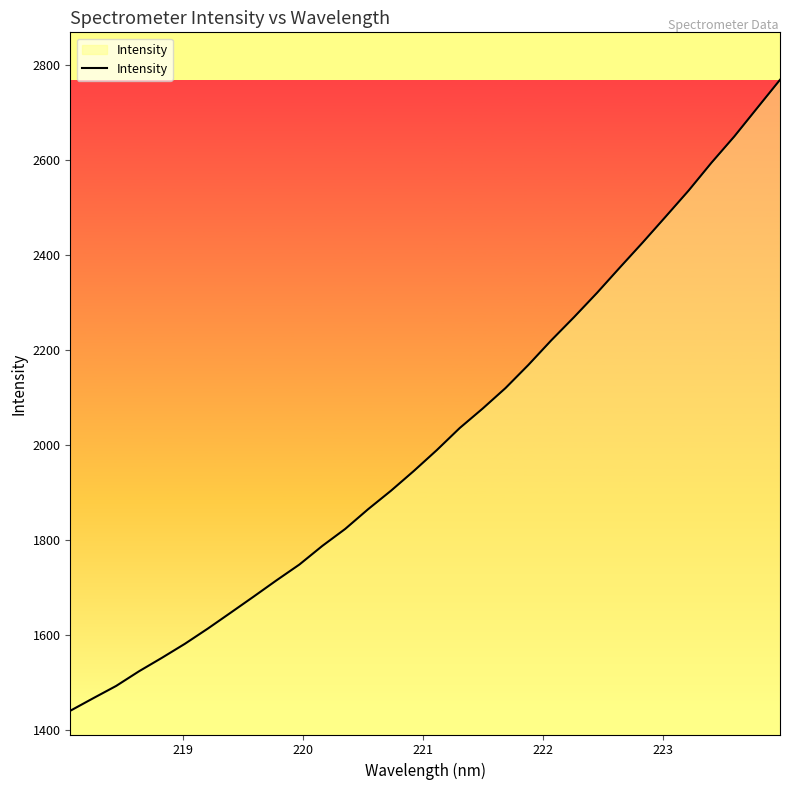

What is the greatest value displayed?

2769.3